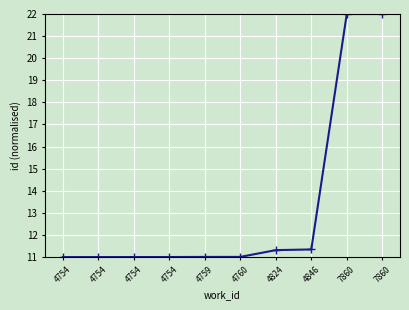

Does the chart have visible grid lines?

Yes